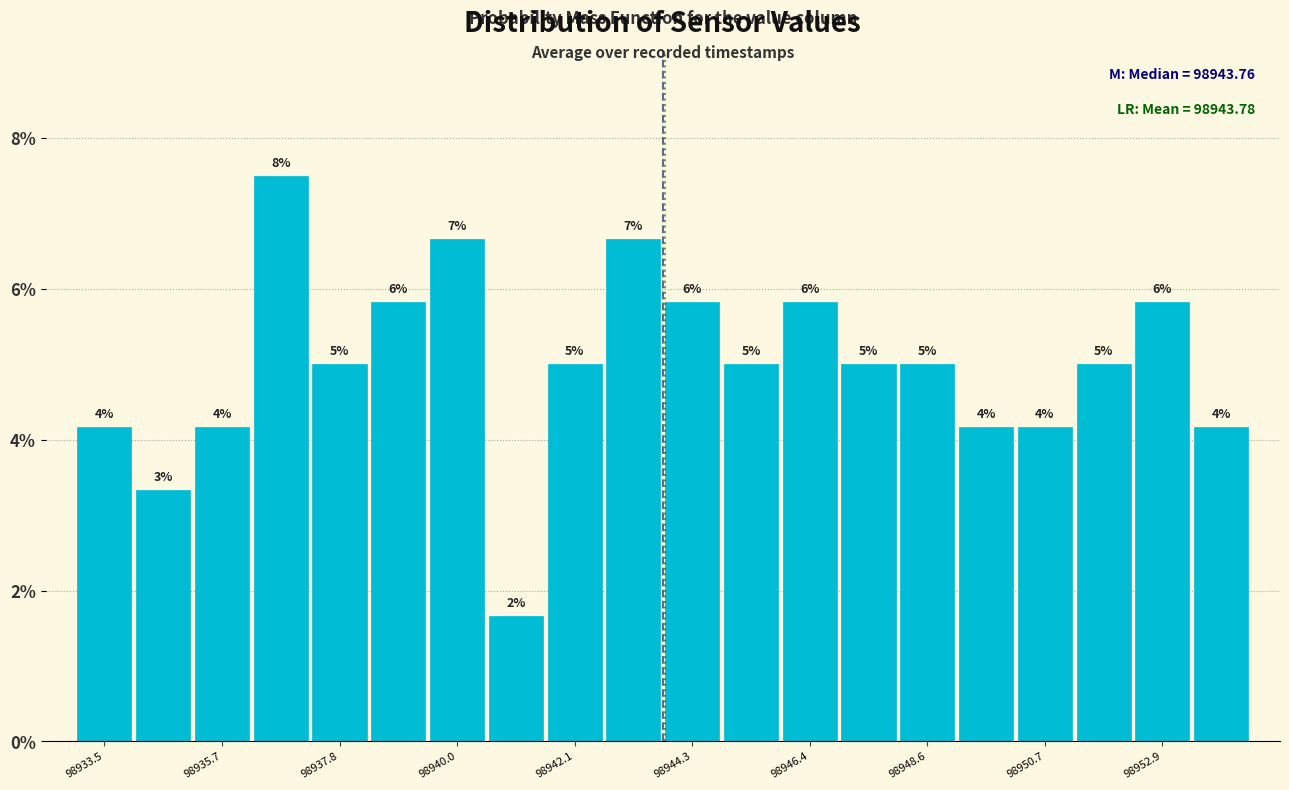

Around what value on the x-axis is the tallest bar? Give the approximate position of its centre, as read against the axis.

98937.0